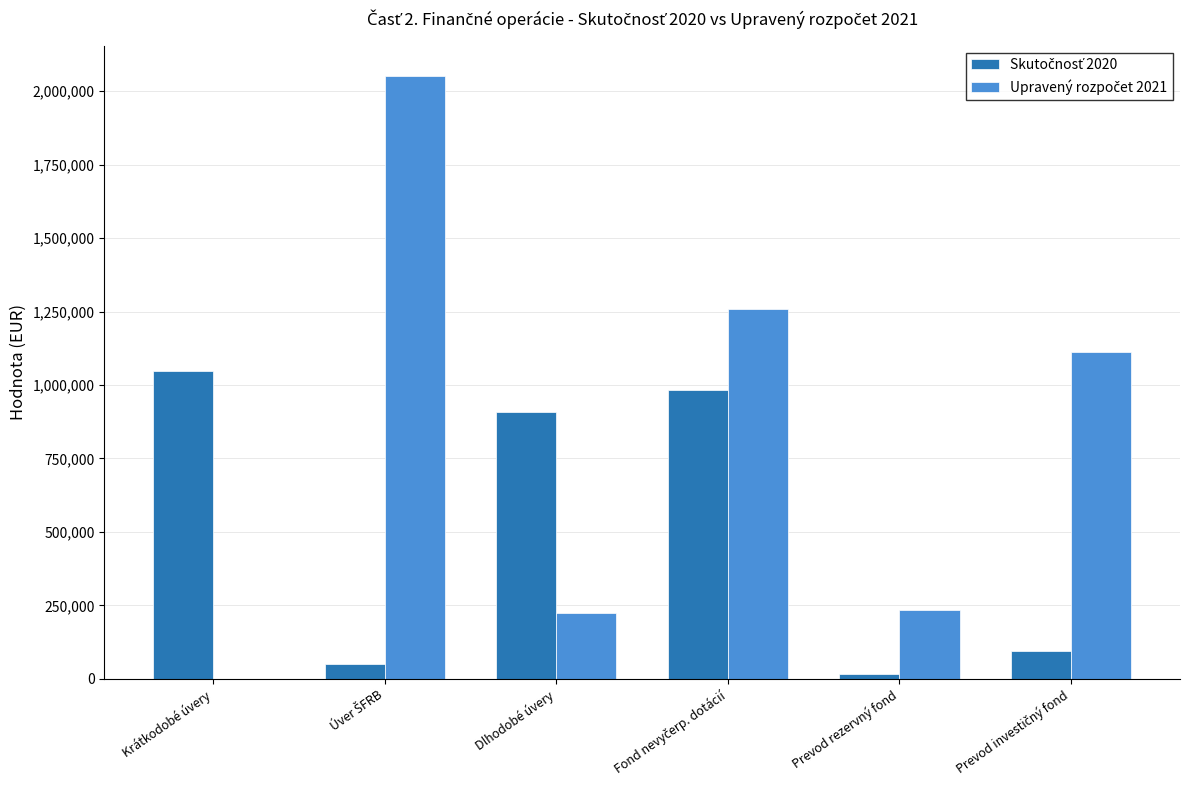

What is the maximum value shown in the chart?

2052250.0